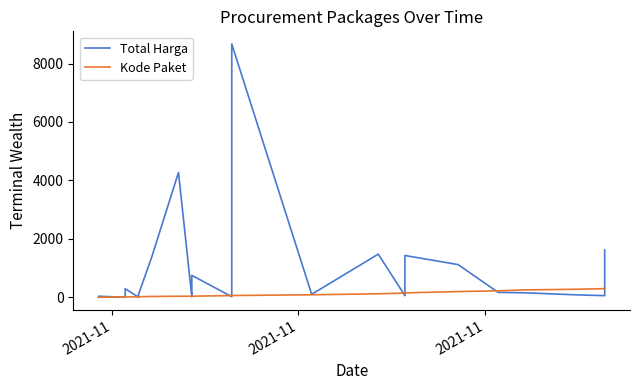

How many lines are shown in the chart?

2